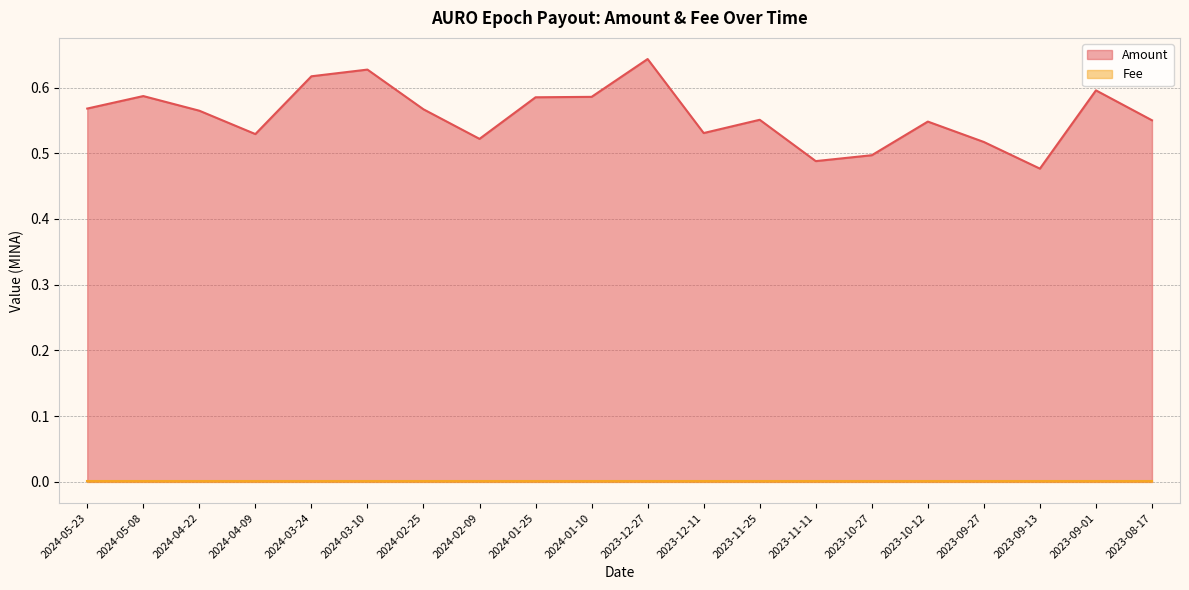

What is the average value?

0.6